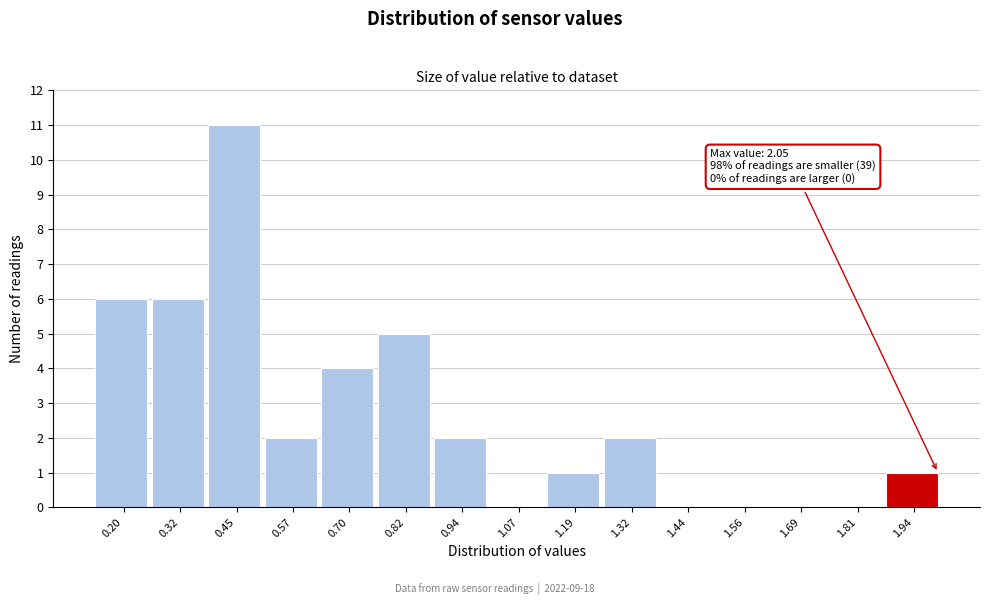

Reading left to right, what are all the values shown in this chart?

0.20=6	0.32=6	0.45=11	0.57=2	0.70=4	0.82=5	0.94=2	1.07=0	1.19=1	1.32=2	1.44=0	1.56=0	1.69=0	1.81=0	1.94=1